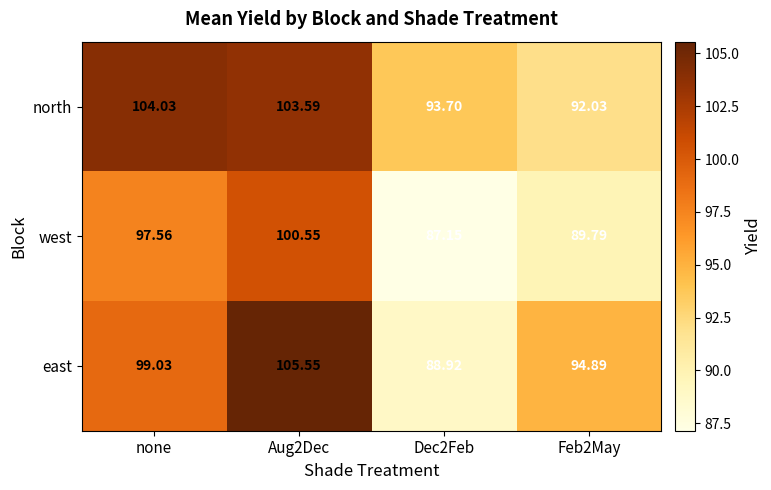

How many series are shown in this chart?

3